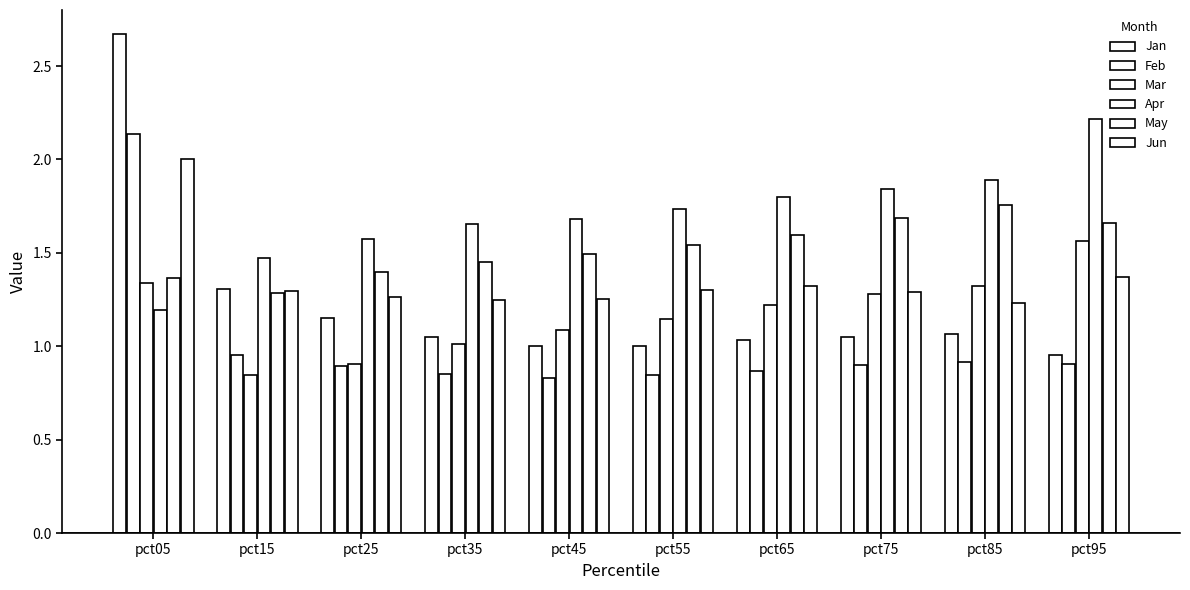

Reading right to left, list all the values displayed in this chart.

Jan: pct95=1.0	pct85=1.1	pct75=1.0	pct65=1.0	pct55=1.0	pct45=1.0	pct35=1.1	pct25=1.2	pct15=1.3	pct05=2.7
Feb: pct95=0.9	pct85=0.9	pct75=0.9	pct65=0.9	pct55=0.8	pct45=0.8	pct35=0.8	pct25=0.9	pct15=1.0	pct05=2.1
Mar: pct95=1.6	pct85=1.3	pct75=1.3	pct65=1.2	pct55=1.1	pct45=1.1	pct35=1.0	pct25=0.9	pct15=0.8	pct05=1.3
Apr: pct95=2.2	pct85=1.9	pct75=1.8	pct65=1.8	pct55=1.7	pct45=1.7	pct35=1.7	pct25=1.6	pct15=1.5	pct05=1.2
May: pct95=1.7	pct85=1.8	pct75=1.7	pct65=1.6	pct55=1.5	pct45=1.5	pct35=1.5	pct25=1.4	pct15=1.3	pct05=1.4
Jun: pct95=1.4	pct85=1.2	pct75=1.3	pct65=1.3	pct55=1.3	pct45=1.3	pct35=1.2	pct25=1.3	pct15=1.3	pct05=2.0